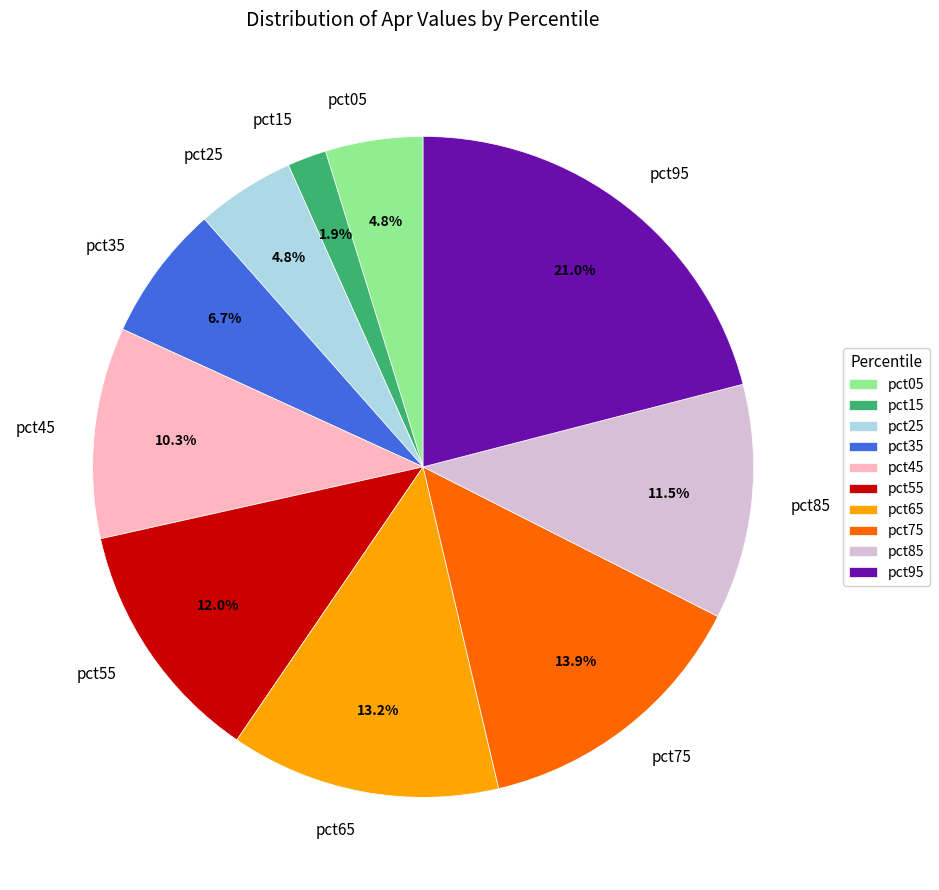

What is the total percentage of pct55 and pct25?

16.8%